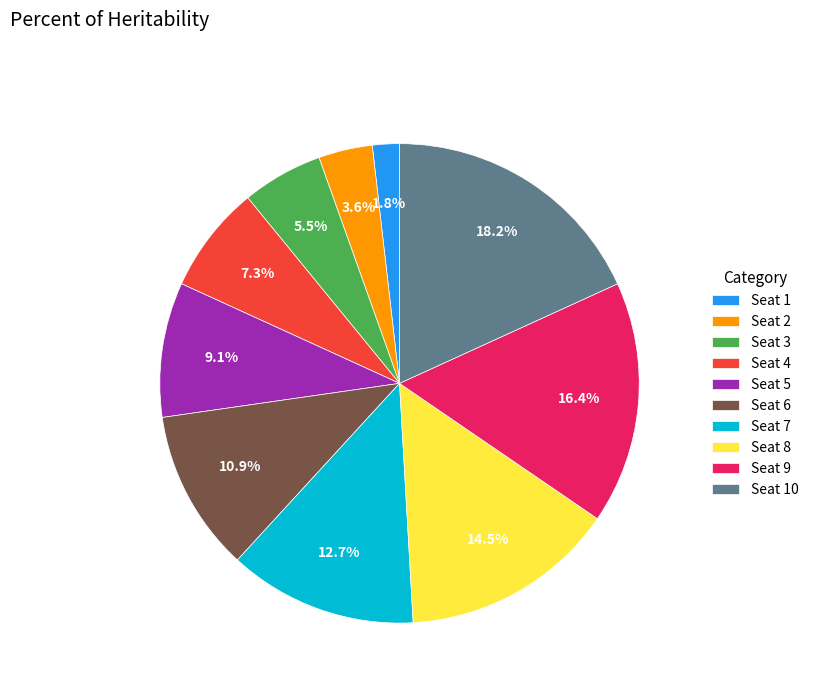

Rank the categories by value from lowest to highest.

Seat 1, Seat 2, Seat 3, Seat 4, Seat 5, Seat 6, Seat 7, Seat 8, Seat 9, Seat 10